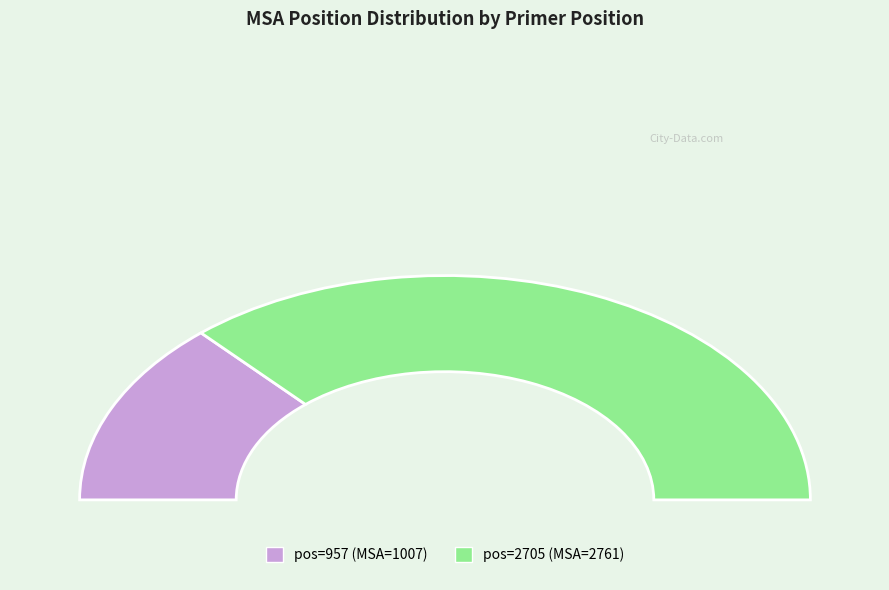

Combined, what portion of the pie is 957 and 2705?

100.0%